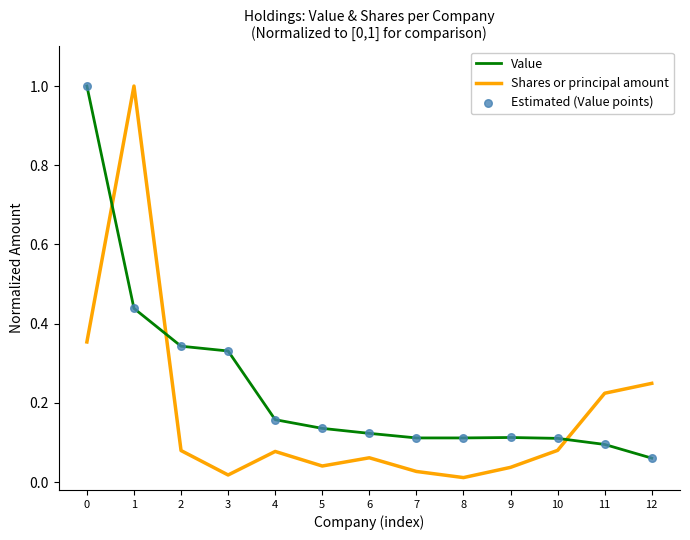

At how many categories does at least one series exceed 0?

13